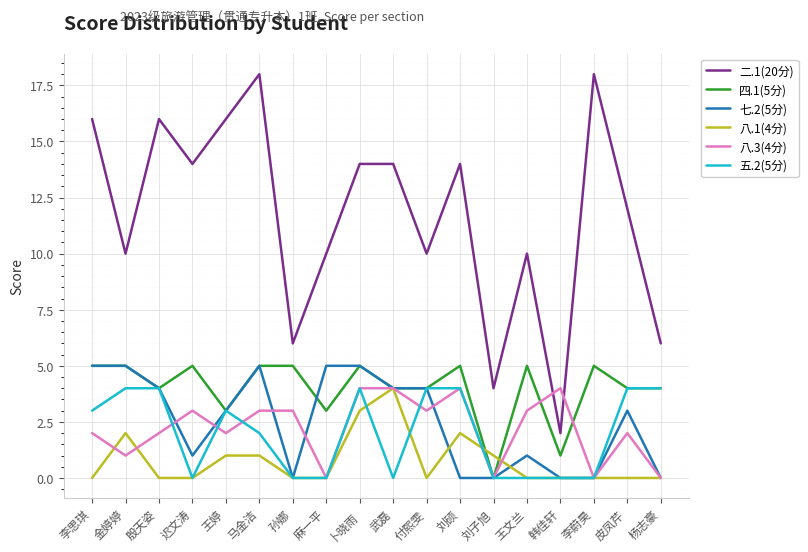

True or false: 二.1(20分) and 四.1(5分) cross at least once.

False